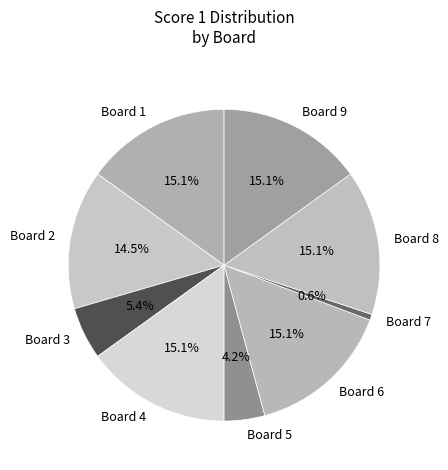

Is there a majority slice in this chart?

No